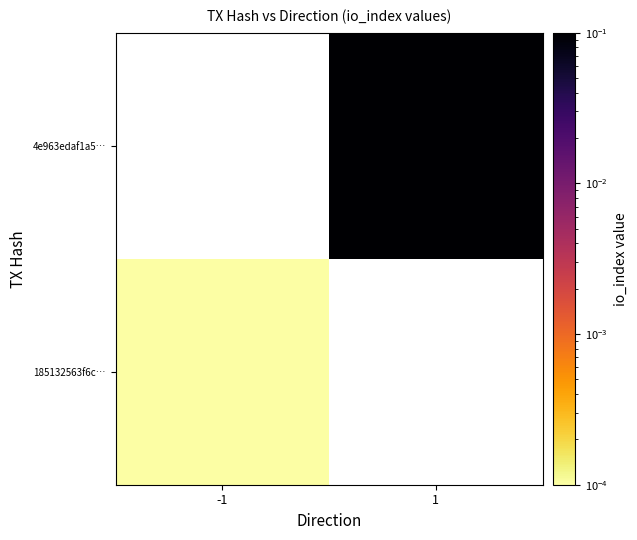

Rank the series at -1 from highest to lowest value.

185132563f6c…, 4e963edaf1a5…